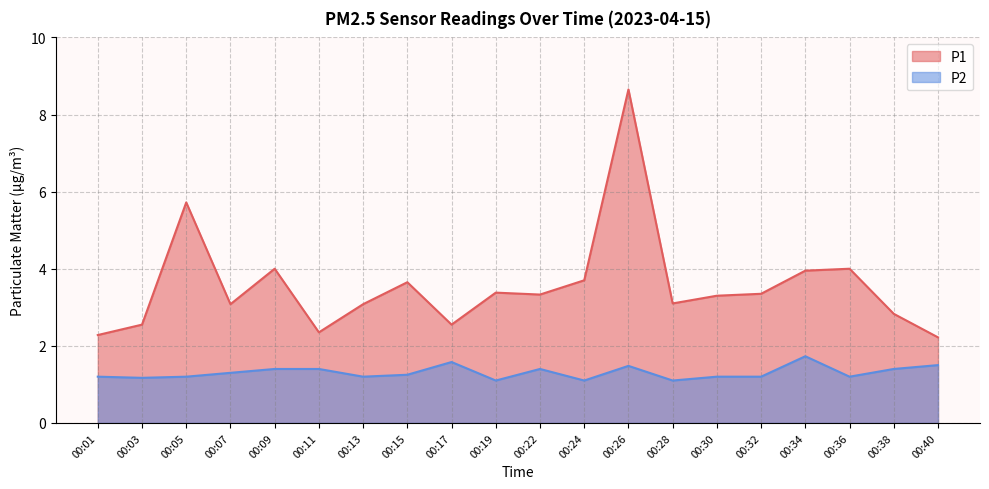

Between 00:09 and 00:40, which series saw the biggest shift?

P1